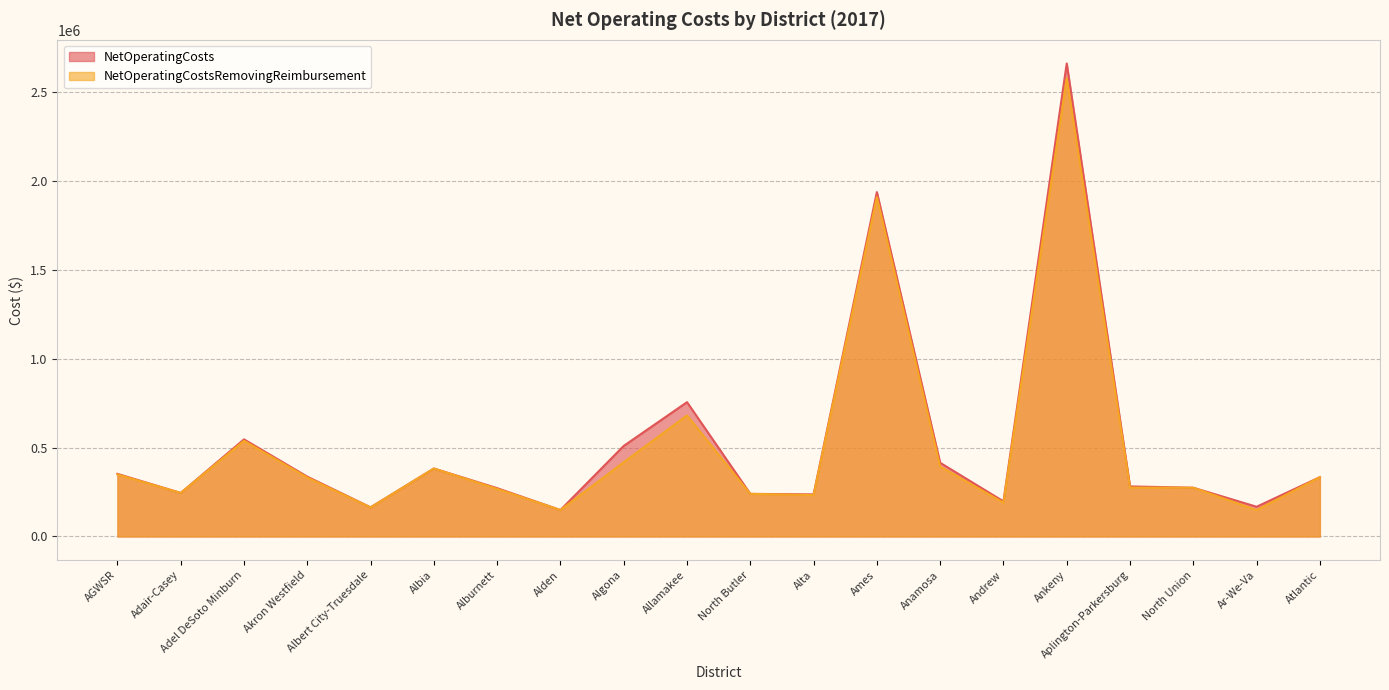

Which series has the largest total across all categories?

NetOperatingCosts